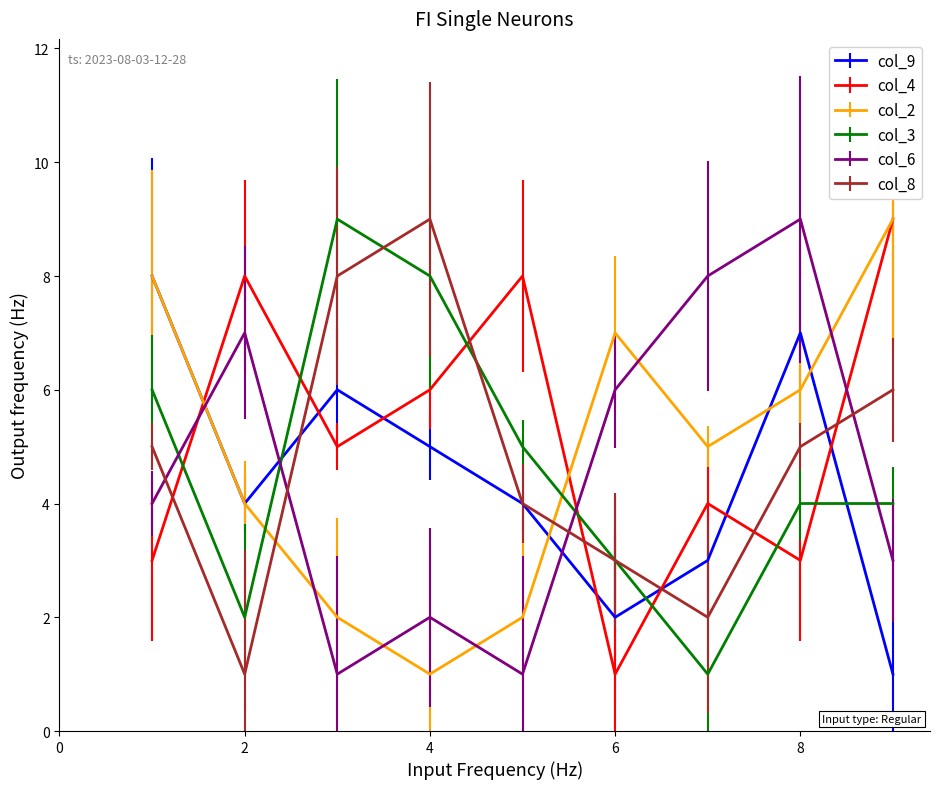

What is the greatest value displayed?

9